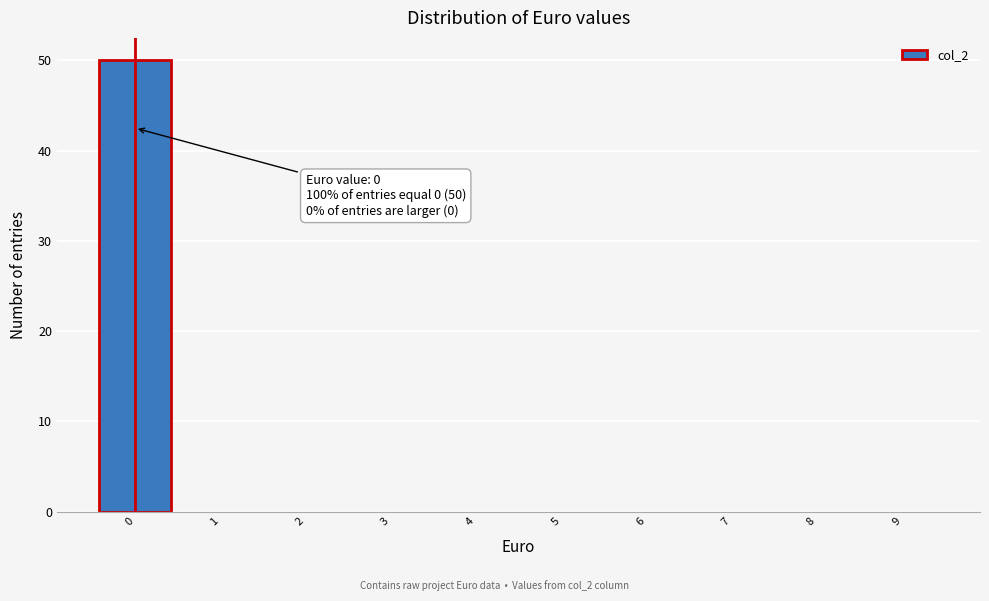

Over which range of the x-axis is the bar tallest?

-0.5 to 0.5